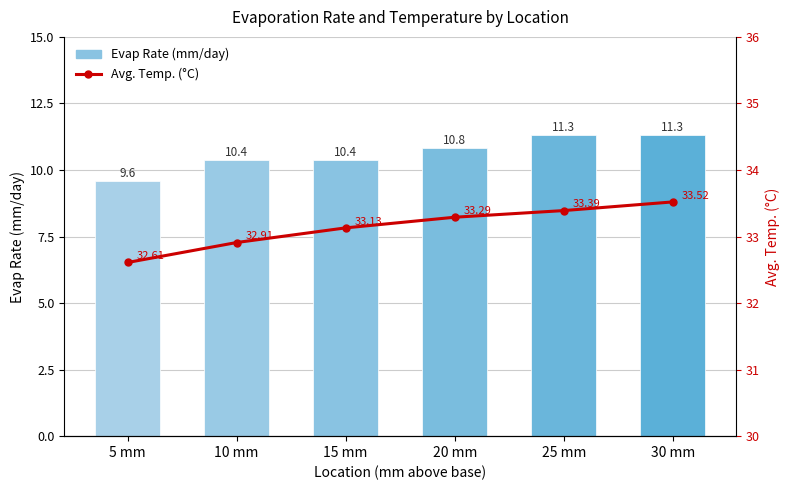

Rank the series at 15 mm from lowest to highest value.

Evap Rate (mm/day), Avg. Temp. (°C)